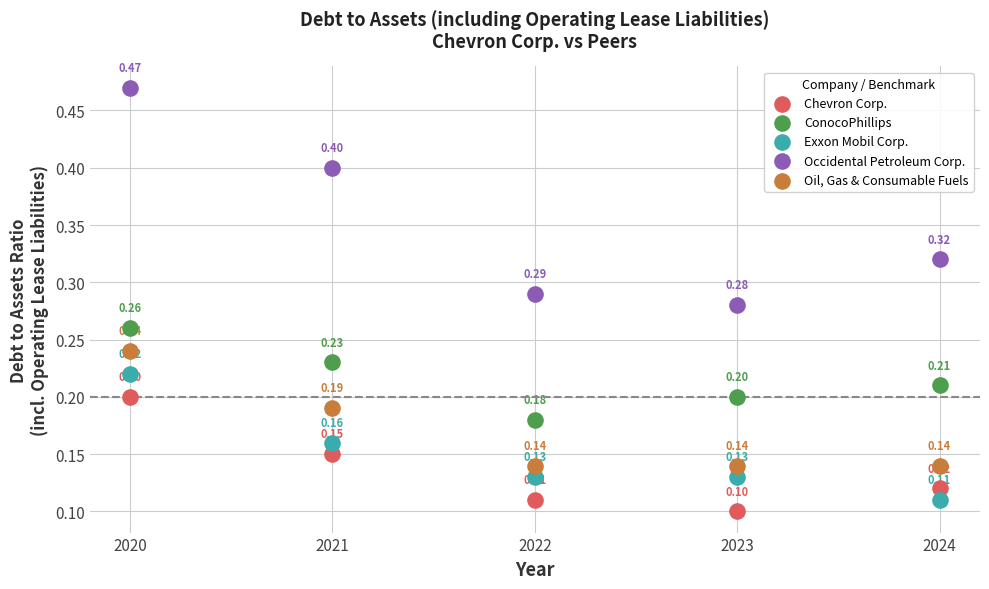

Which series reaches the minimum Y coordinate?

Chevron Corp.